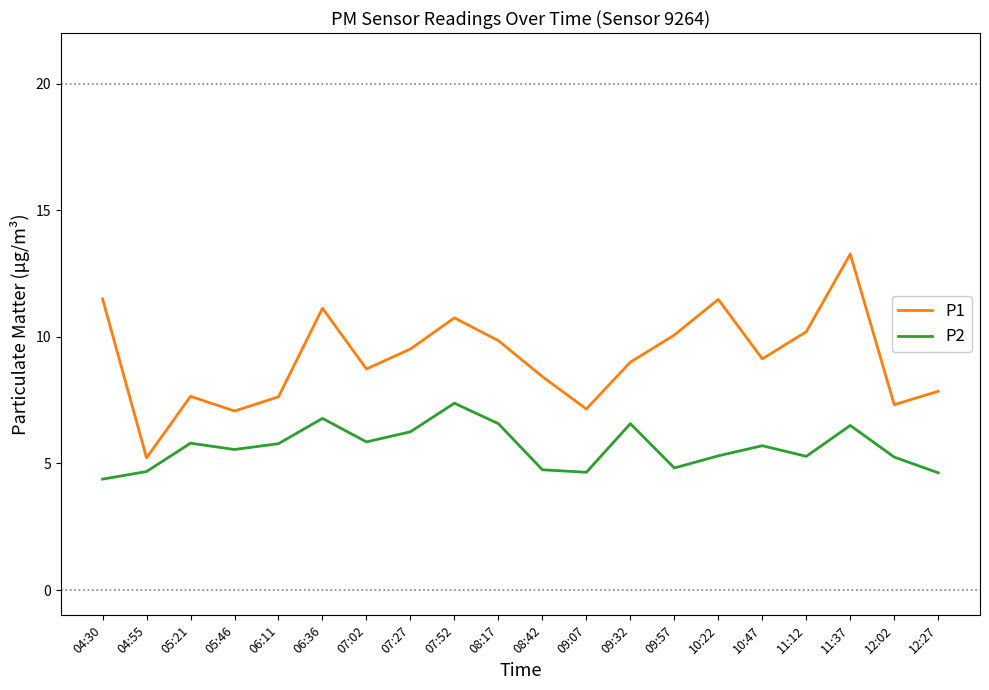

True or false: P1 has more than 0 interior local peaks.

True